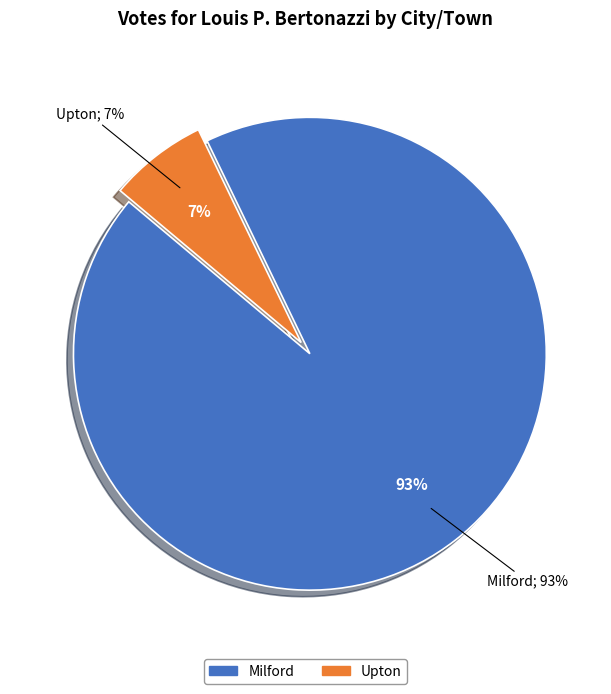

To the nearest percent, what is the combined percentage of Milford and Upton?

100%